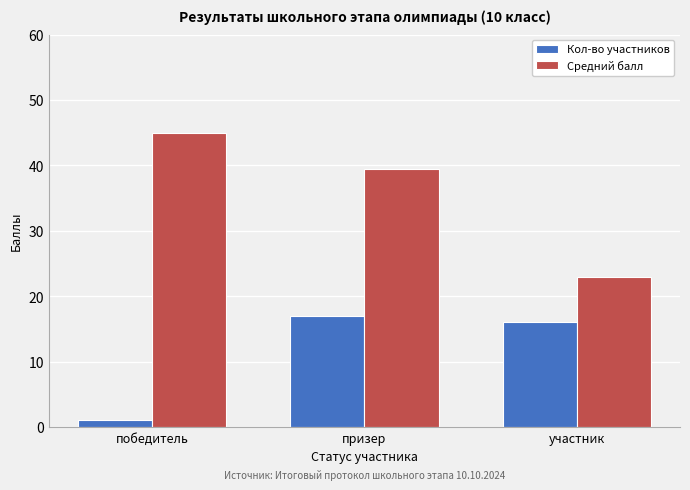

Reading left to right, what are all the values shown in this chart?

Кол-во участников: победитель=1.0	призер=17.0	участник=16.0
Средний балл: победитель=45.0	призер=39.5	участник=22.9